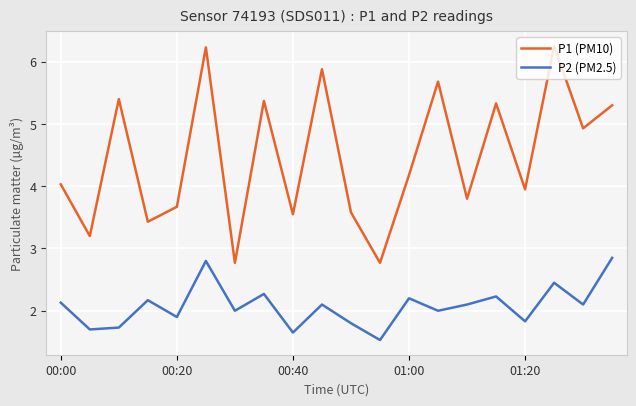

Rank the series by their maximum value, from lowest to highest.

P2 (PM2.5), P1 (PM10)